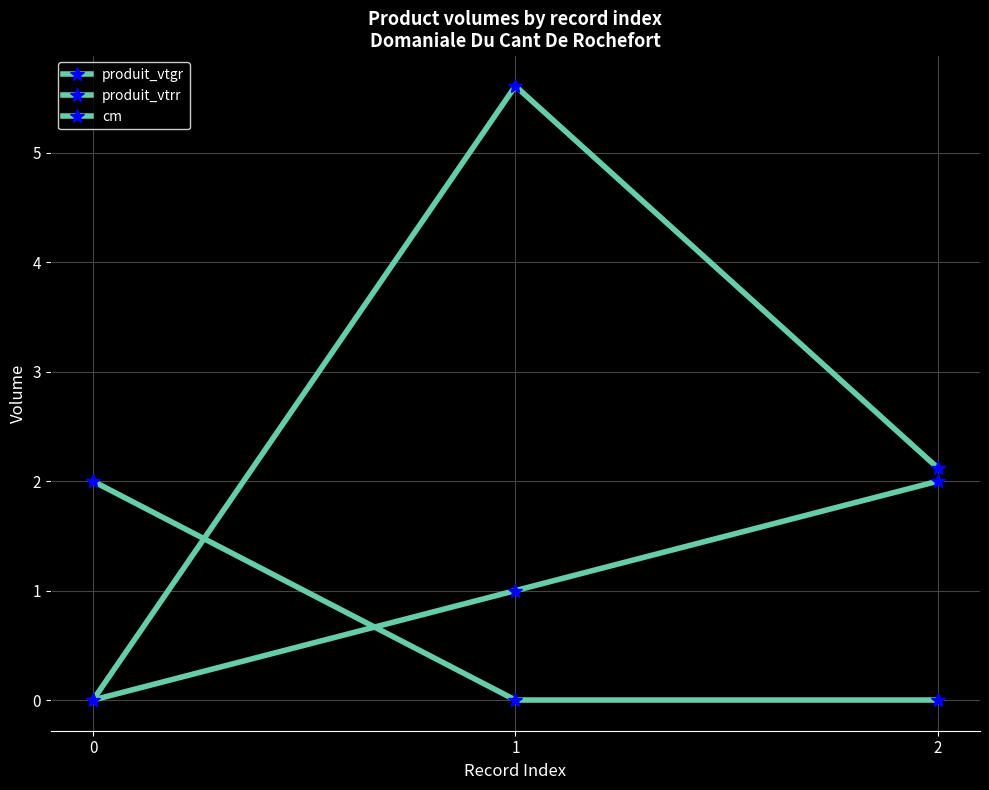

Where is produit_vtgr nearest to the value 2?

2